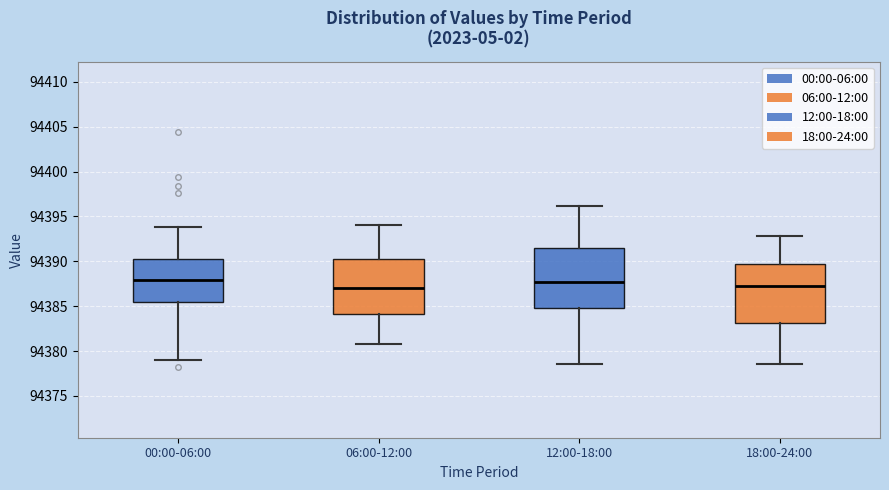

Reading left to right, transcribe this box plot: for each box, give where its median line is, the range the box spans, and where its two whiskers end, as read against the y-axis. The values are not printed on the chart, so give them approximately, as read against the axis.

00:00-06:00: median 94388.0, box 94385.5 to 94390.5, whiskers 94379.0 to 94394.0
06:00-12:00: median 94387.0, box 94384.0 to 94390.5, whiskers 94381.0 to 94394.0
12:00-18:00: median 94387.5, box 94385.0 to 94391.5, whiskers 94378.5 to 94396.0
18:00-24:00: median 94387.0, box 94383.0 to 94390.0, whiskers 94378.5 to 94393.0